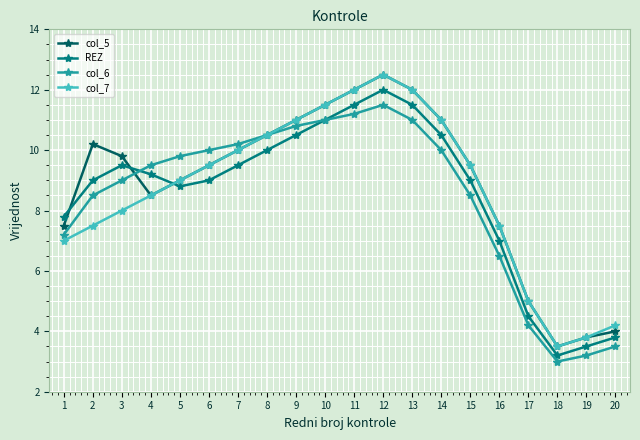

How many interior local valleys does the col_7 series have?

1